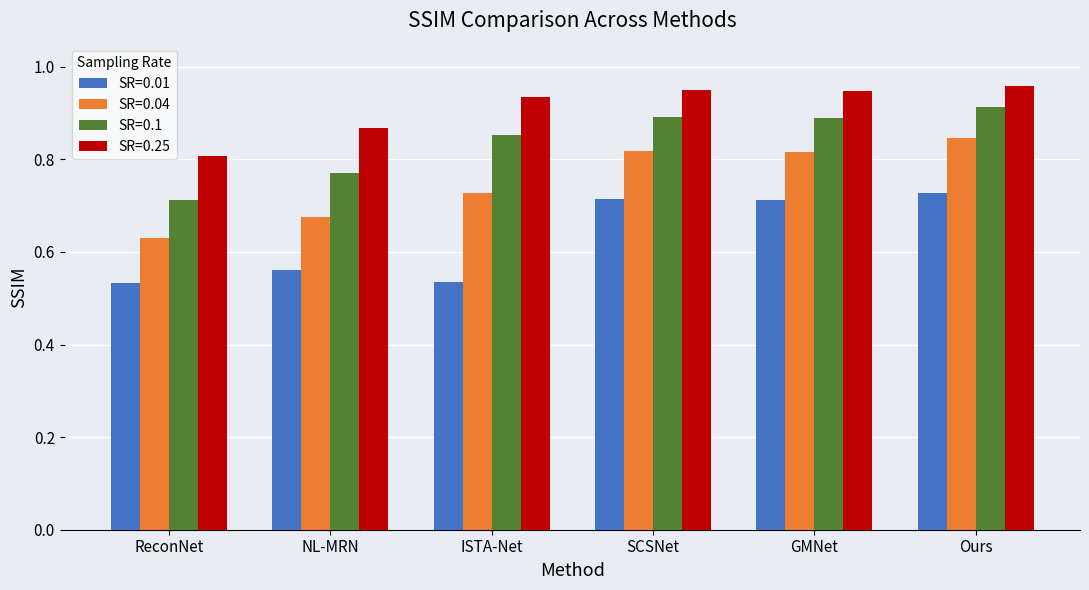

True or false: SR=0.1 has a value of 0.9 at Ours.

True